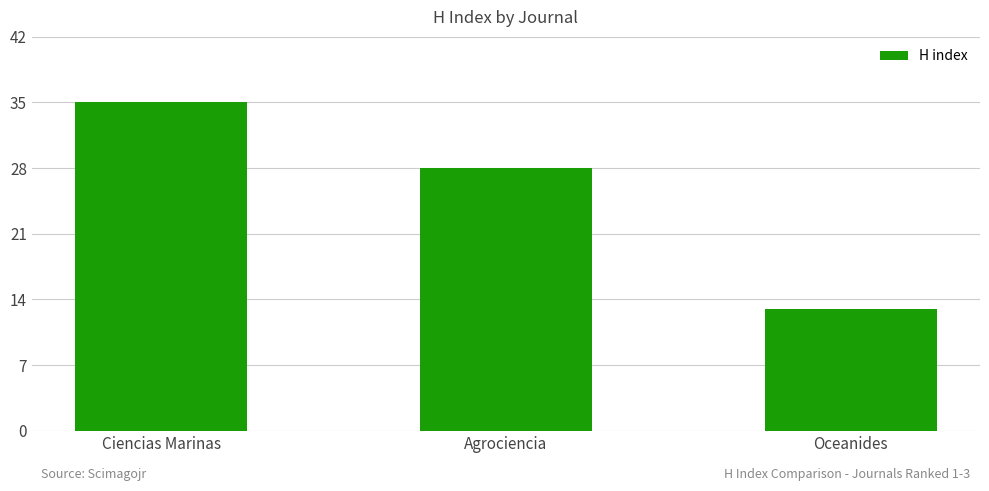

Between Ciencias Marinas and Oceanides, which is larger?

Ciencias Marinas